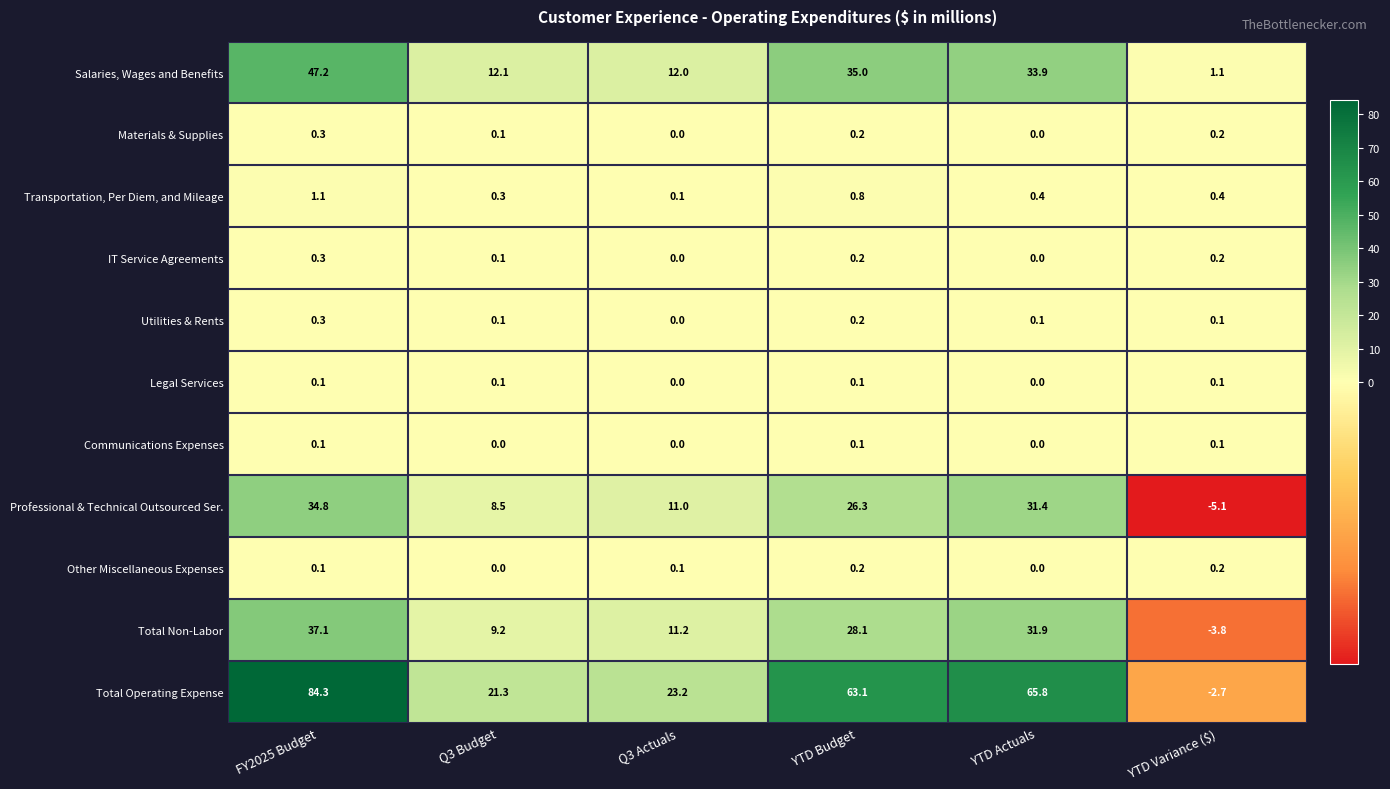

The Salaries, Wages and Benefits series shows 47.2 at FY2025 Budget. True or false?

True